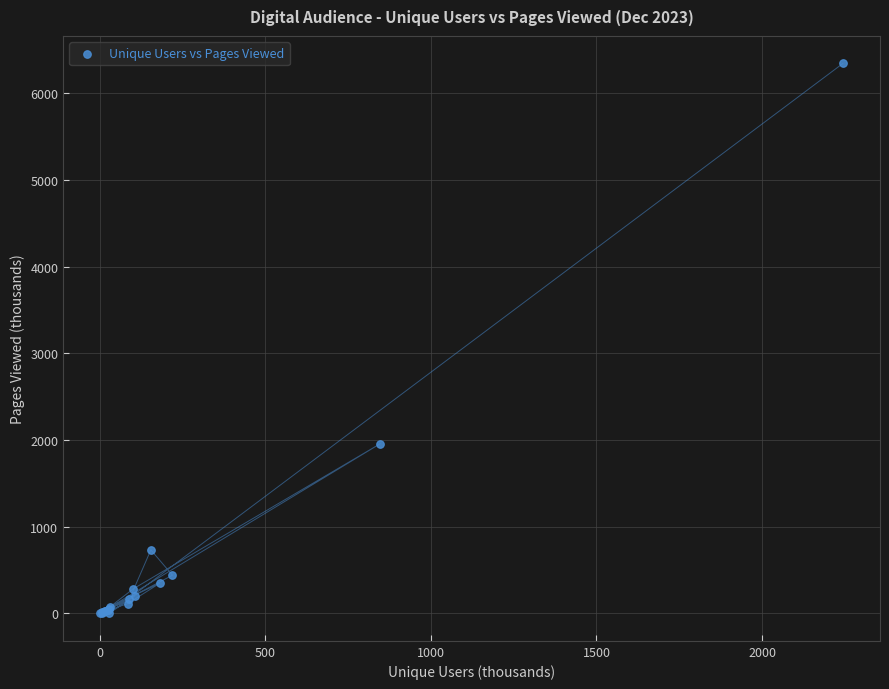

What Y value in the scatter plot is closest to 3173?

1958